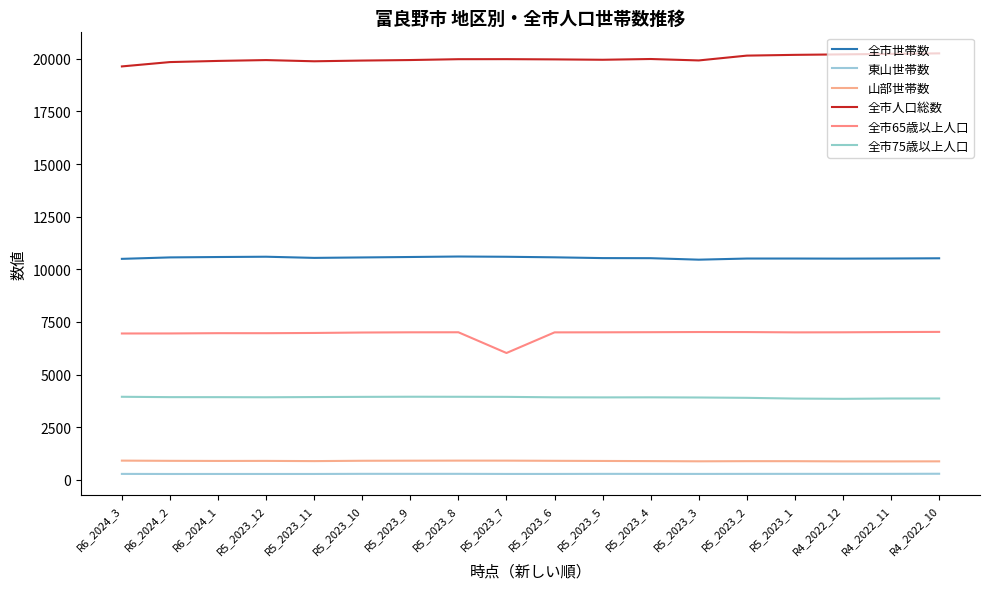

Rank the series at R4_2022_10 from highest to lowest value.

全市人口総数, 全市世帯数, 全市65歳以上人口, 全市75歳以上人口, 山部世帯数, 東山世帯数